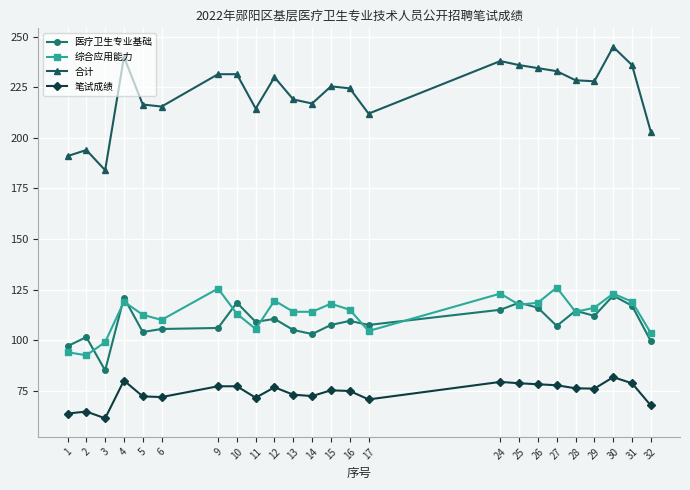

At which label does 笔试成绩 first exceed 76?

4